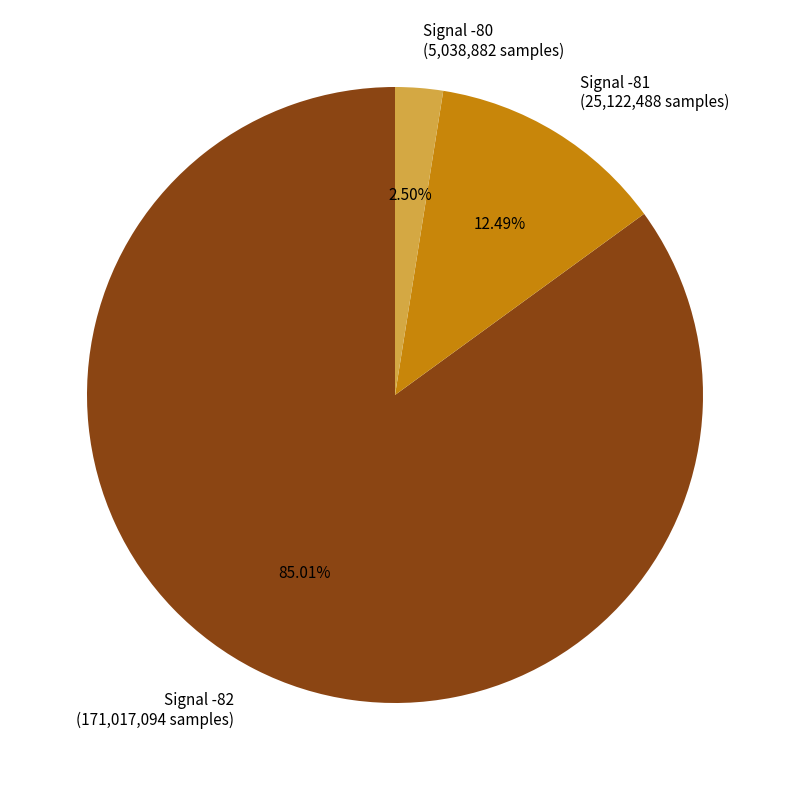

Which category has the biggest portion of the pie?

Signal -82 (171,017,094 samples)